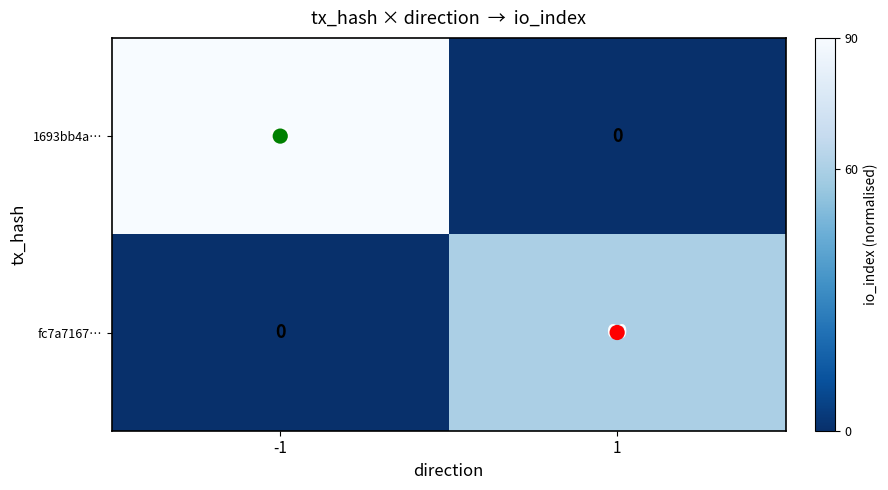

What is the difference between the highest and lowest values at -1?

90